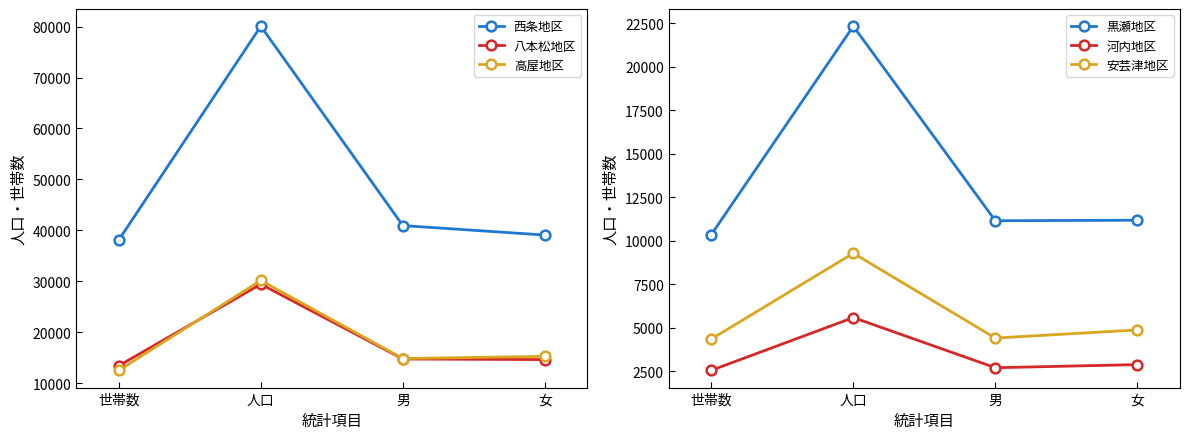

Which series has the largest total across all categories?

西条地区